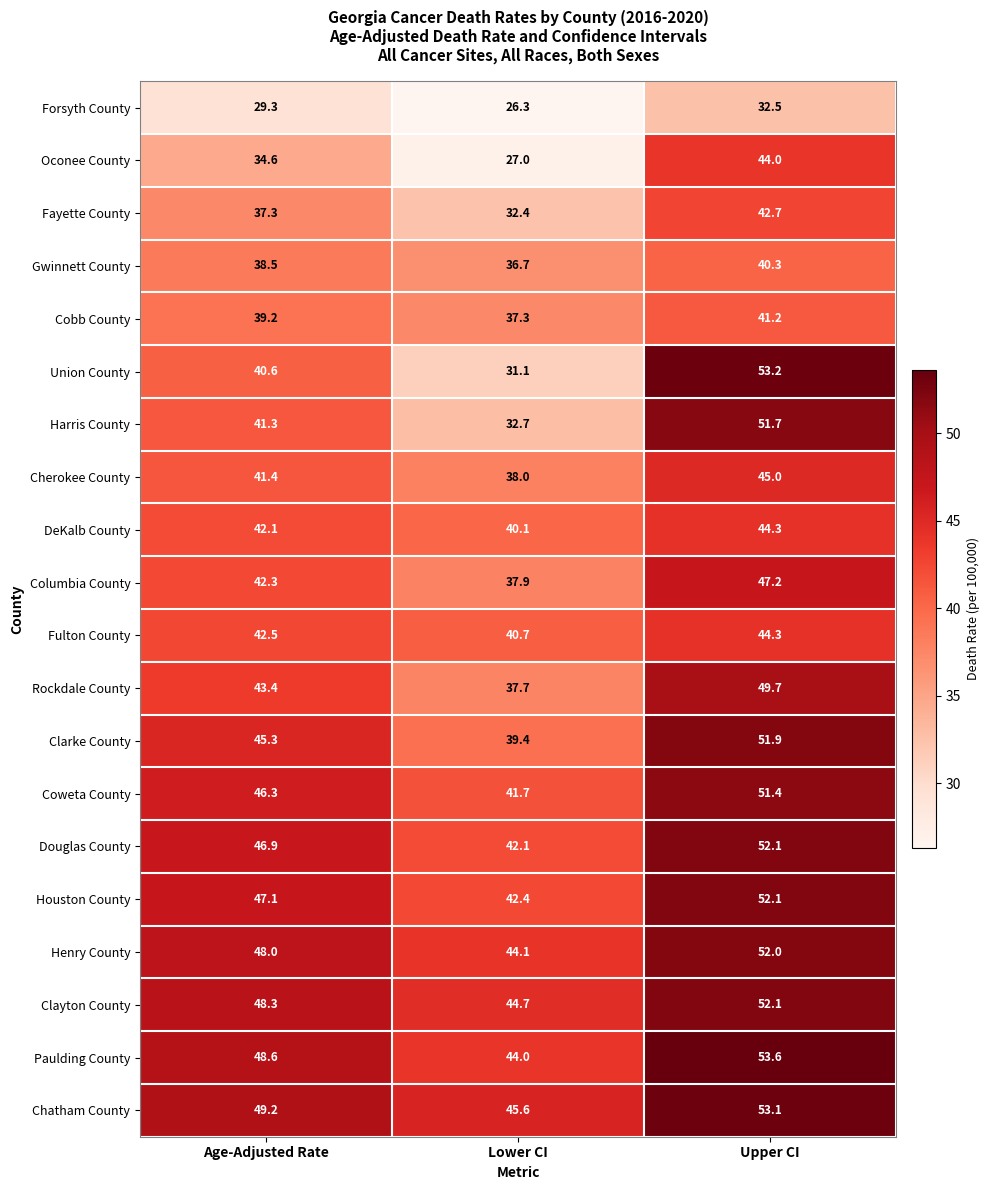

The value of Harris County at Lower CI is 43.1. True or false?

False